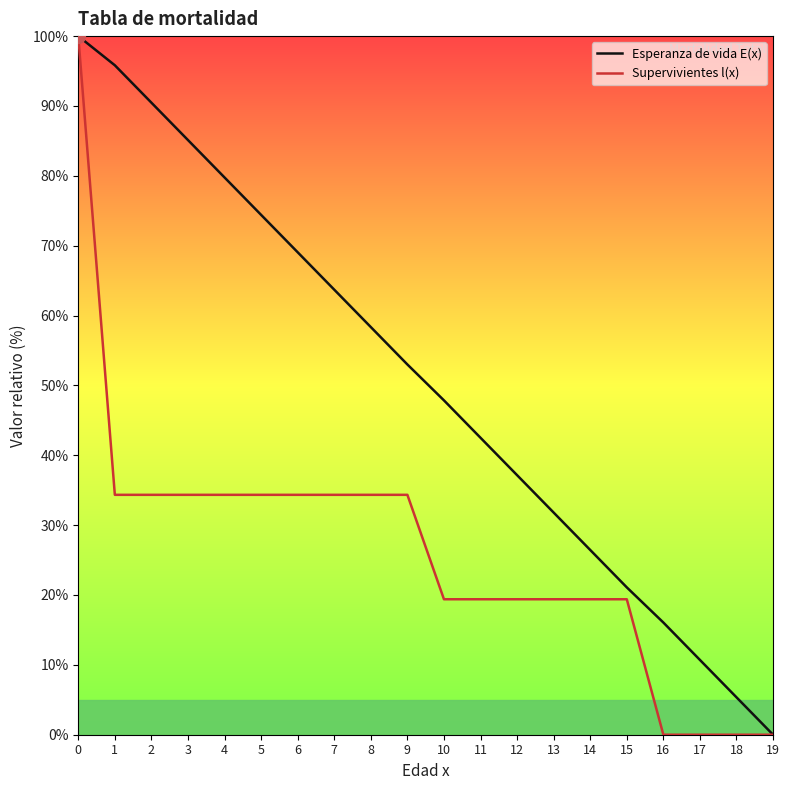

What is the difference between the highest and lowest values at 13?

12.4